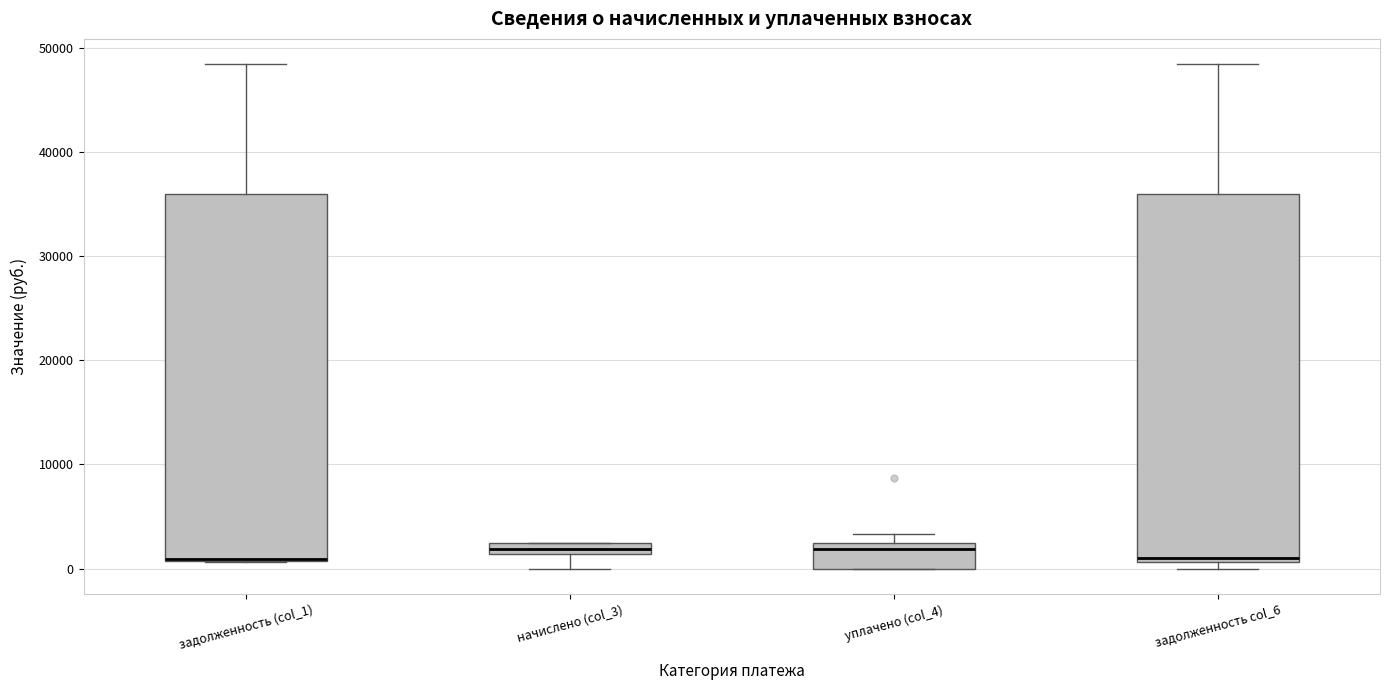

Where is the upper edge of the box for уплачено (col_4) on the y-axis? The values are not printed on the chart, so give them approximately, as read against the axis.

2000